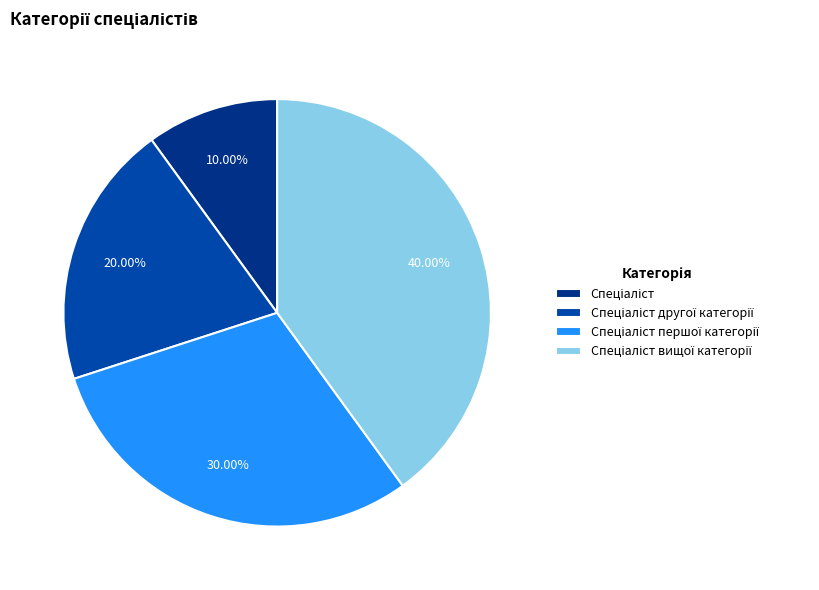

Is there a majority slice in this chart?

No